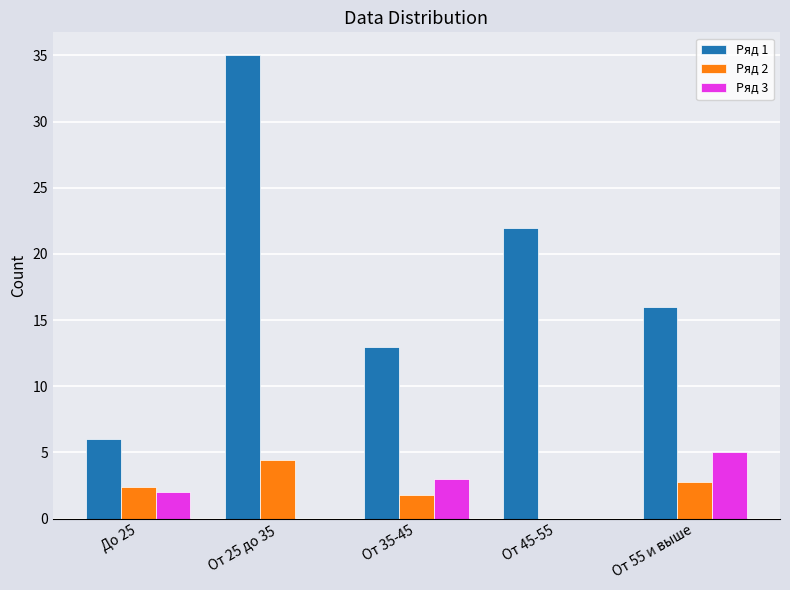

Which series changed the most between До 25 and От 55 и выше?

Ряд 1